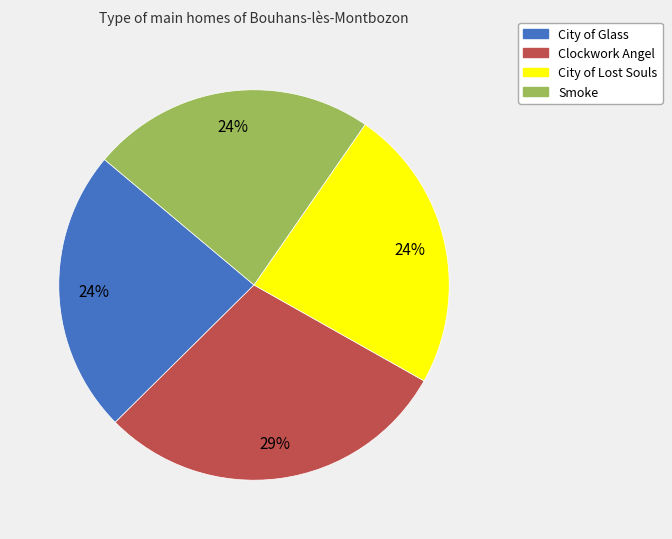

What is the largest slice in the pie chart?

Clockwork Angel